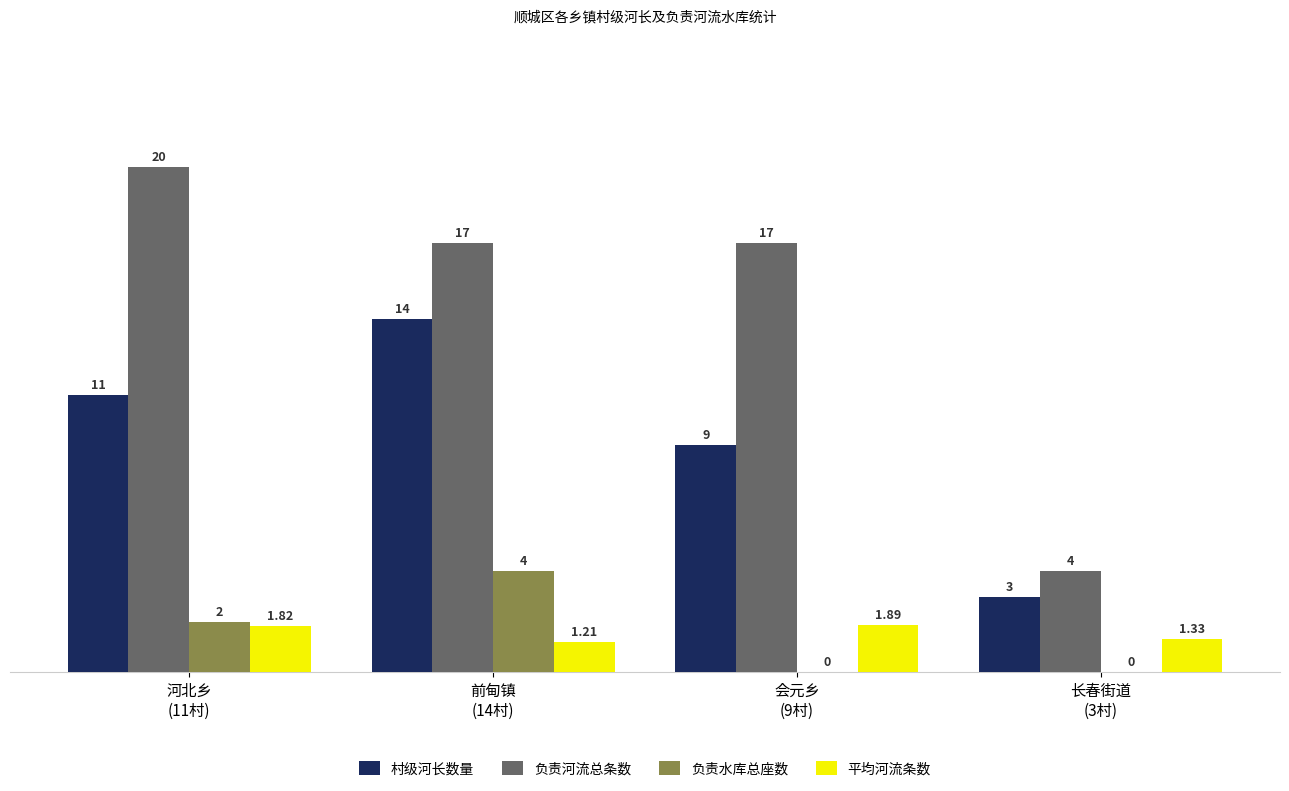

Which series has the largest total across all categories?

负责河流总条数